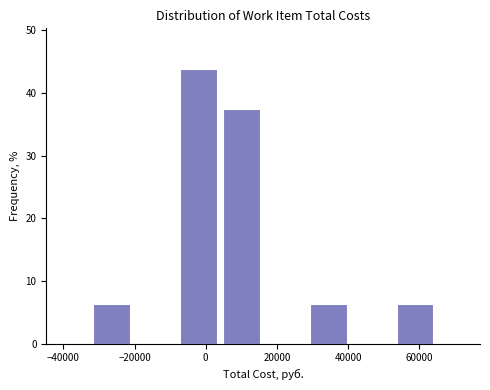

Reading left to right, list every bar in this chart as the range it spans on the x-axis followed by its height. Neither the bar edges nor the heights are printed on the chart, so give them approximately, as read against the axes.

-32000 to -20000: 6
-20000 to -8000: 0
-8000 to 4000: 44
4000 to 16000: 38
16000 to 28000: 0
28000 to 40000: 6
40000 to 52000: 0
52000 to 64000: 6